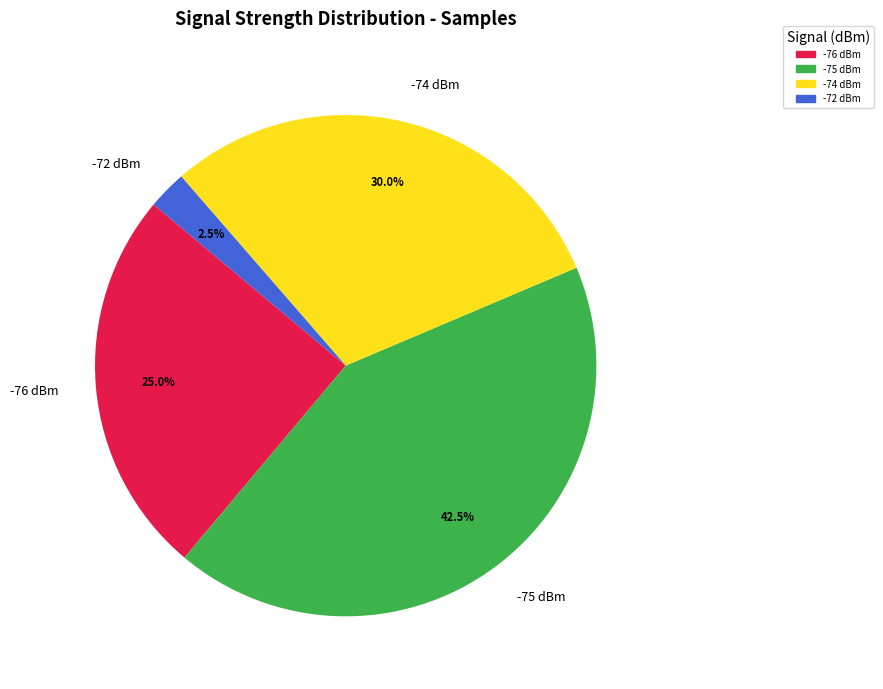

Does -76 dBm represent more than half of the total?

No